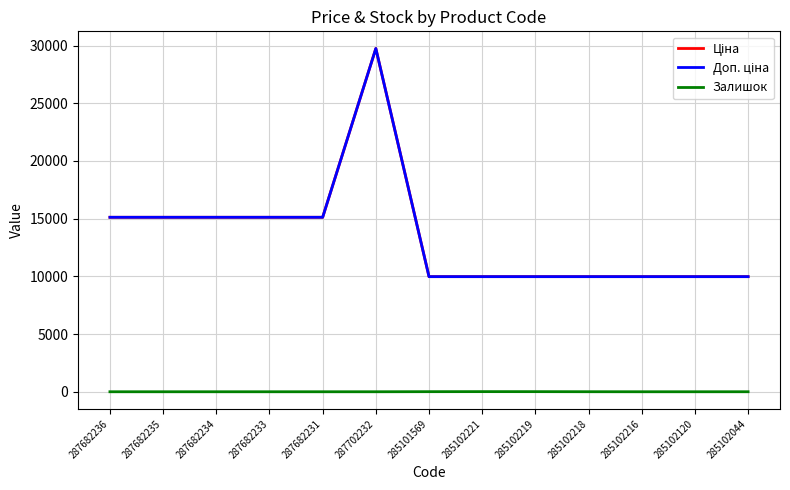

Does the chart have visible grid lines?

Yes